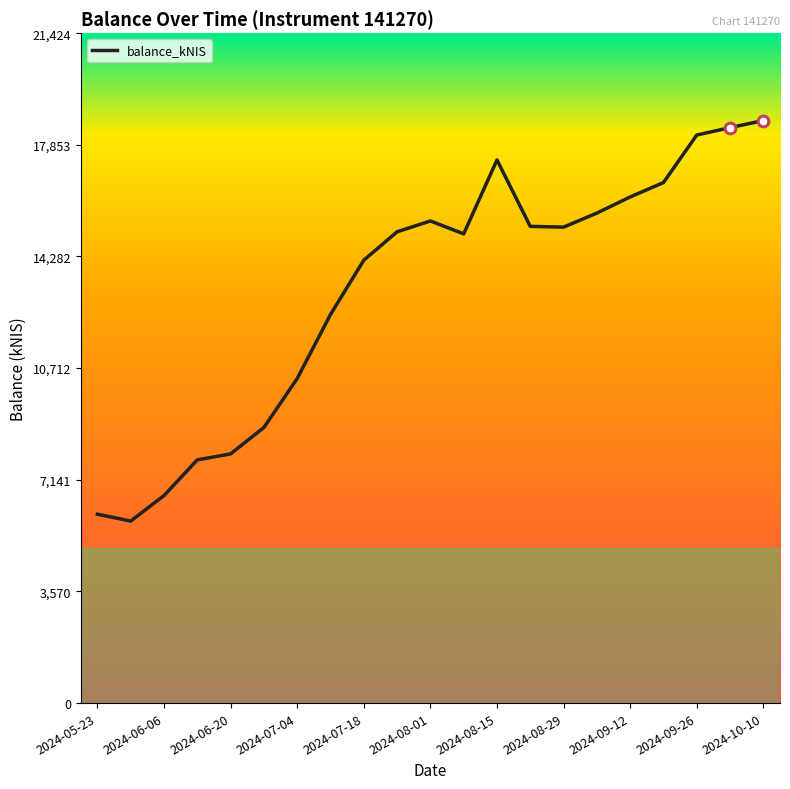

Between 2024-08-29 and 2024-10-10, which is larger?

2024-10-10